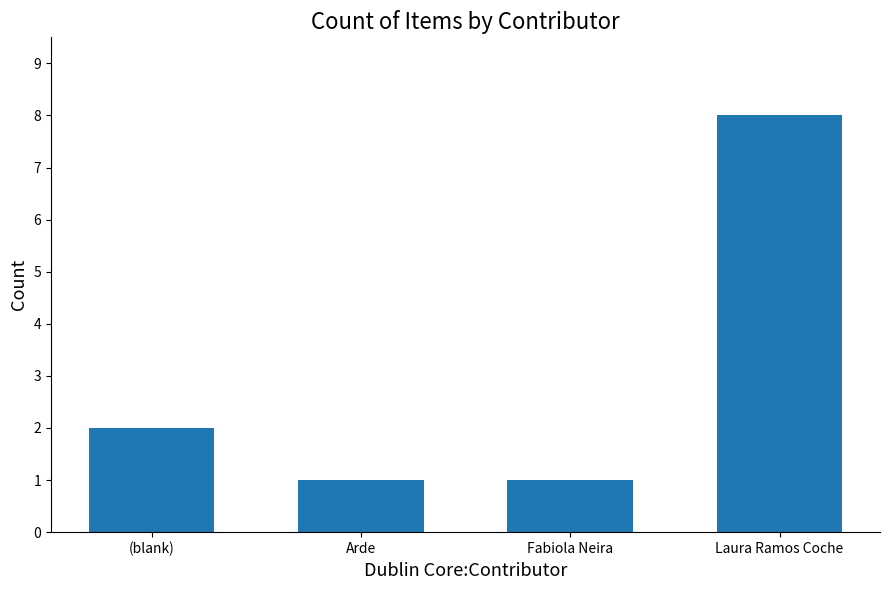

What is the difference between the values at Arde and (blank)?

1